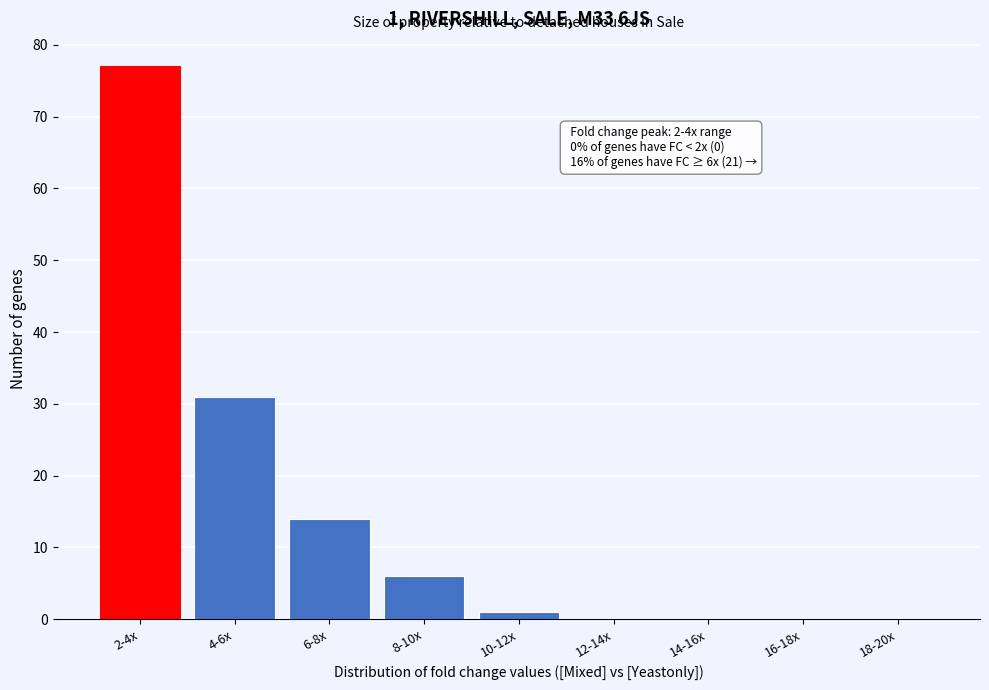

Reading right to left, what are all the values shown in this chart?

18-20x=0	16-18x=0	14-16x=0	12-14x=0	10-12x=1	8-10x=6	6-8x=14	4-6x=31	2-4x=77